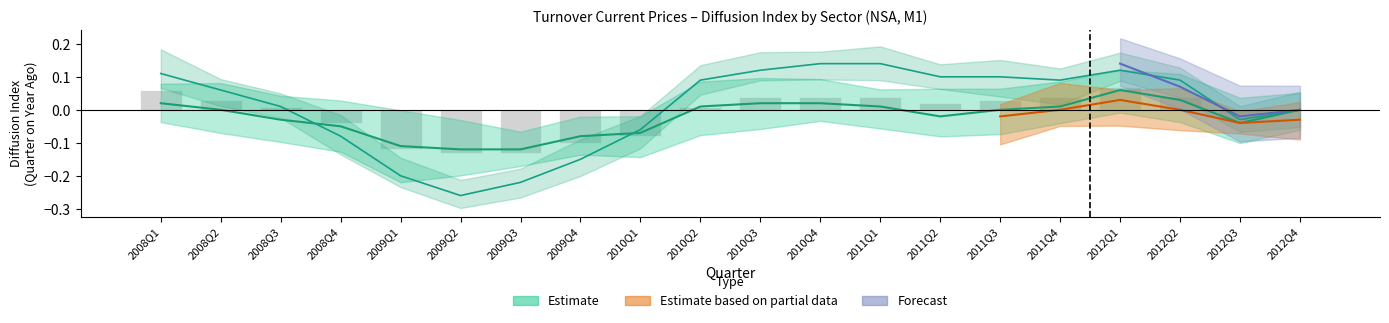

The Total series shows 0.1 at 2010Q3. True or false?

False